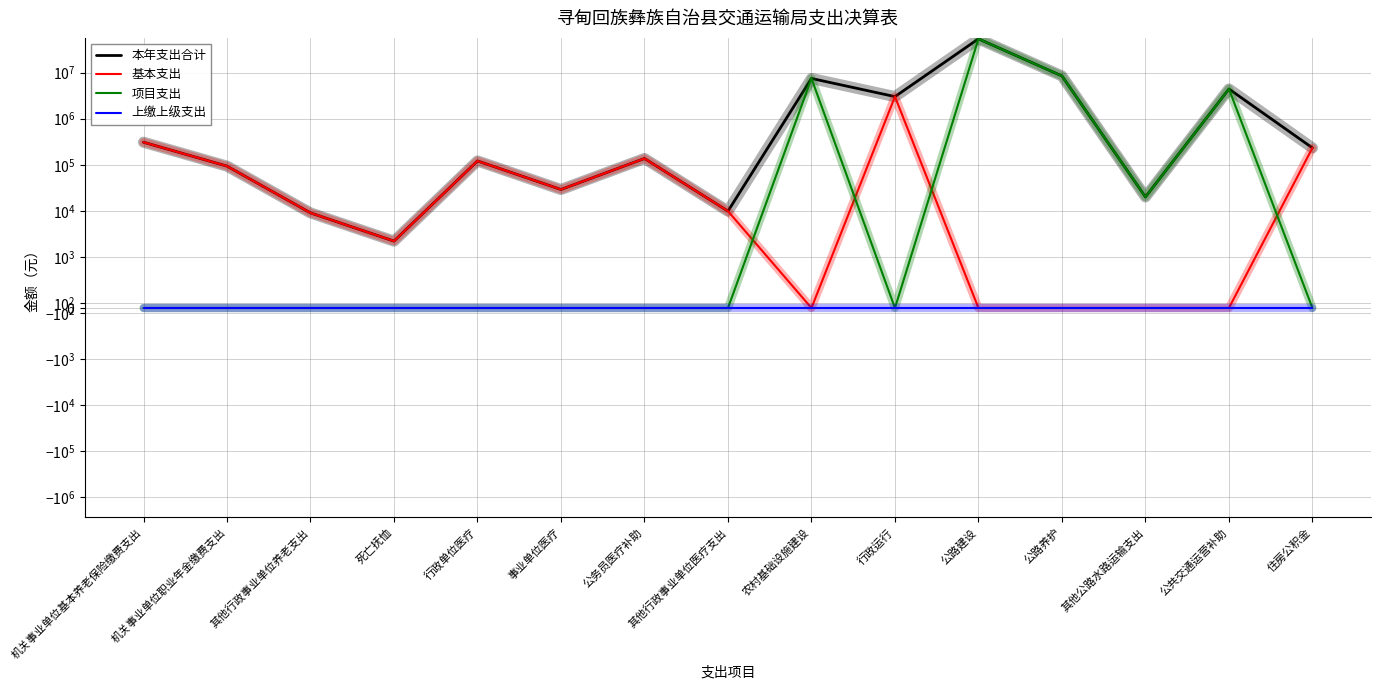

True or false: 本年支出合计 has a value of 54368869.1 at 公路建设.

True